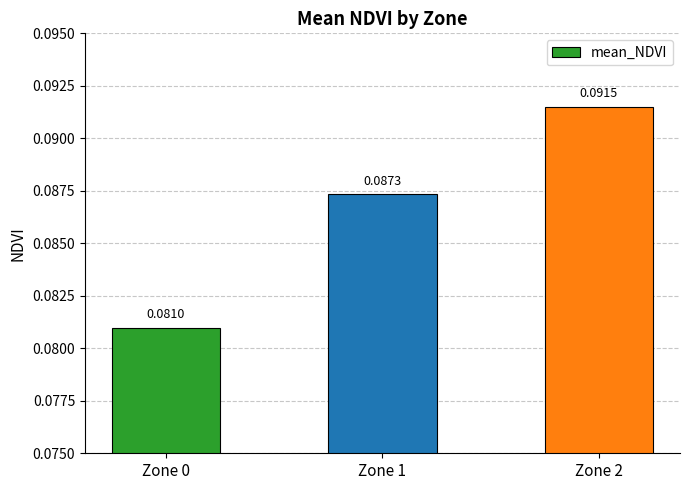

What is the sum of the values at Zone 2 and Zone 1?

0.2